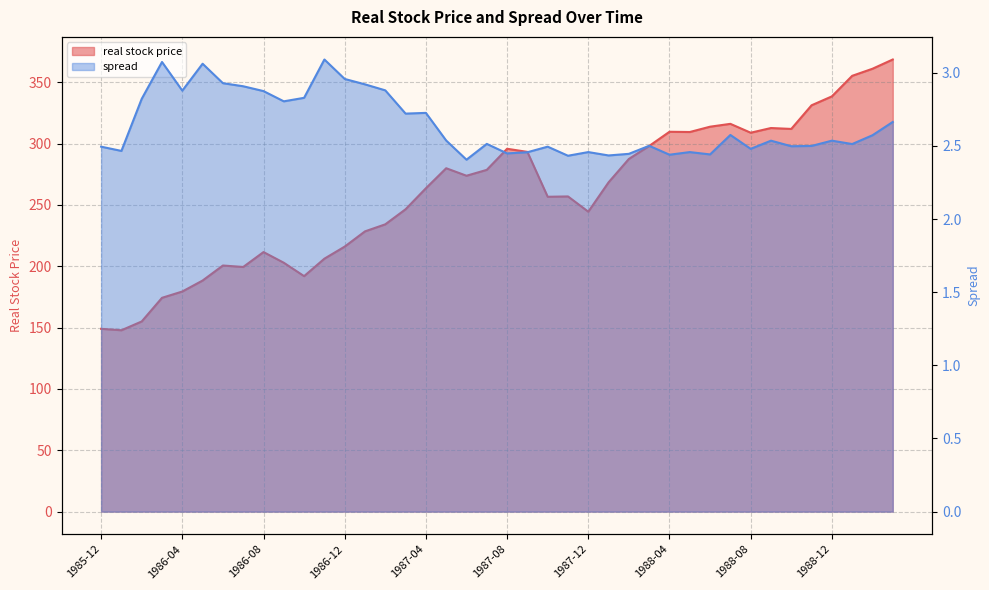

What is the maximum value for spread?

3.1